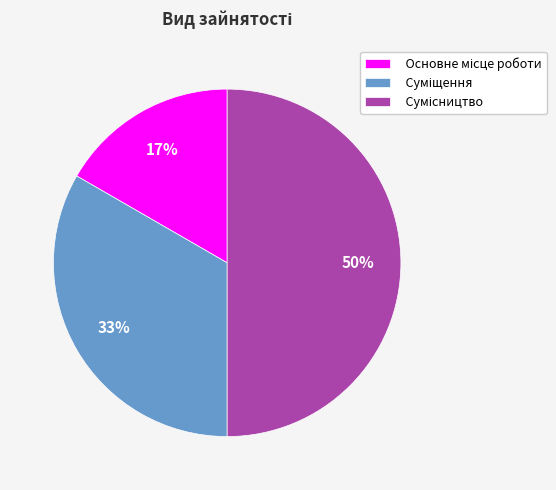

To the nearest percent, what is the difference between the largest and smallest slice percentages?

33%